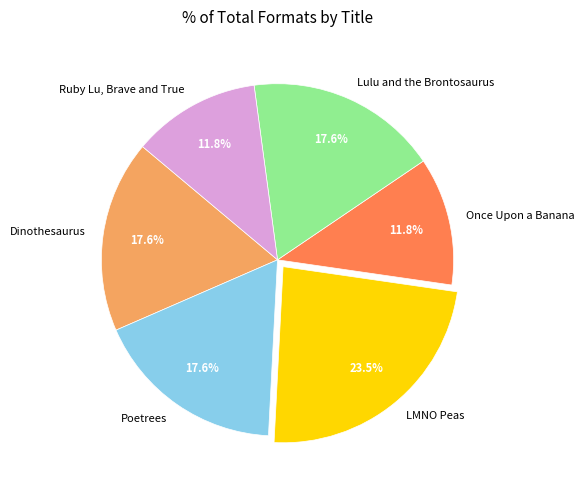

The Poetrees slice represents 27% of the pie. True or false?

False